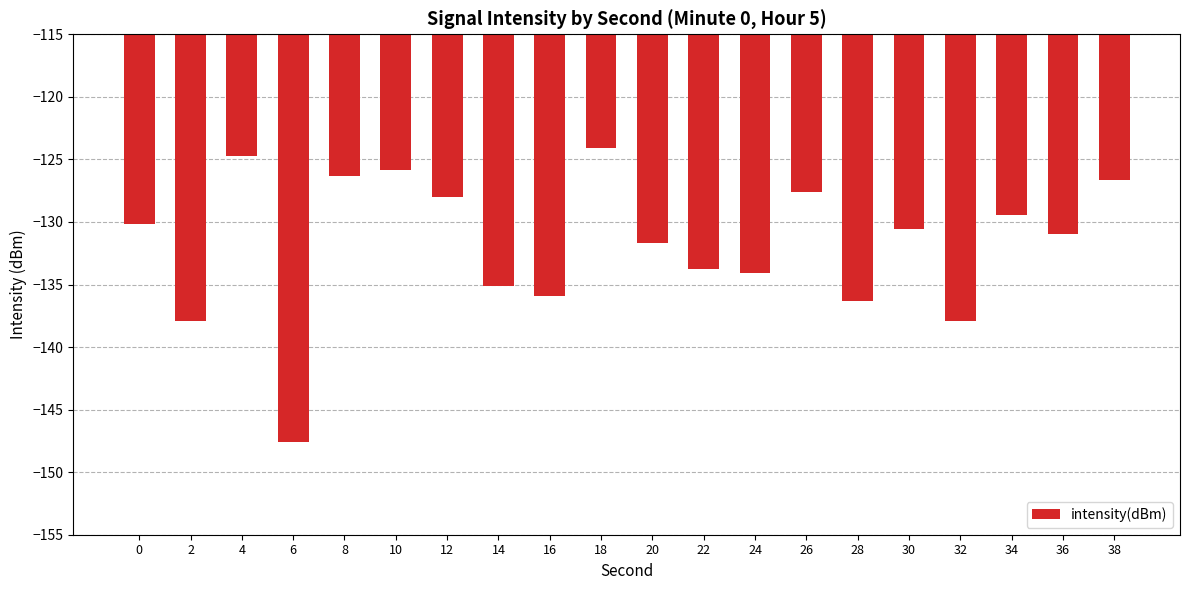

What is the sum of the values at 14 and 24?

-269.2